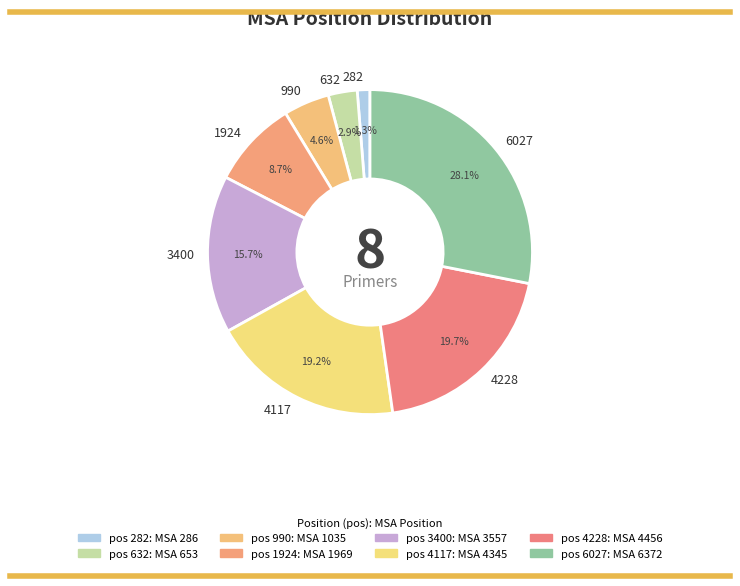

What is the ratio of the value at 3400 to the value at 990?

3.4